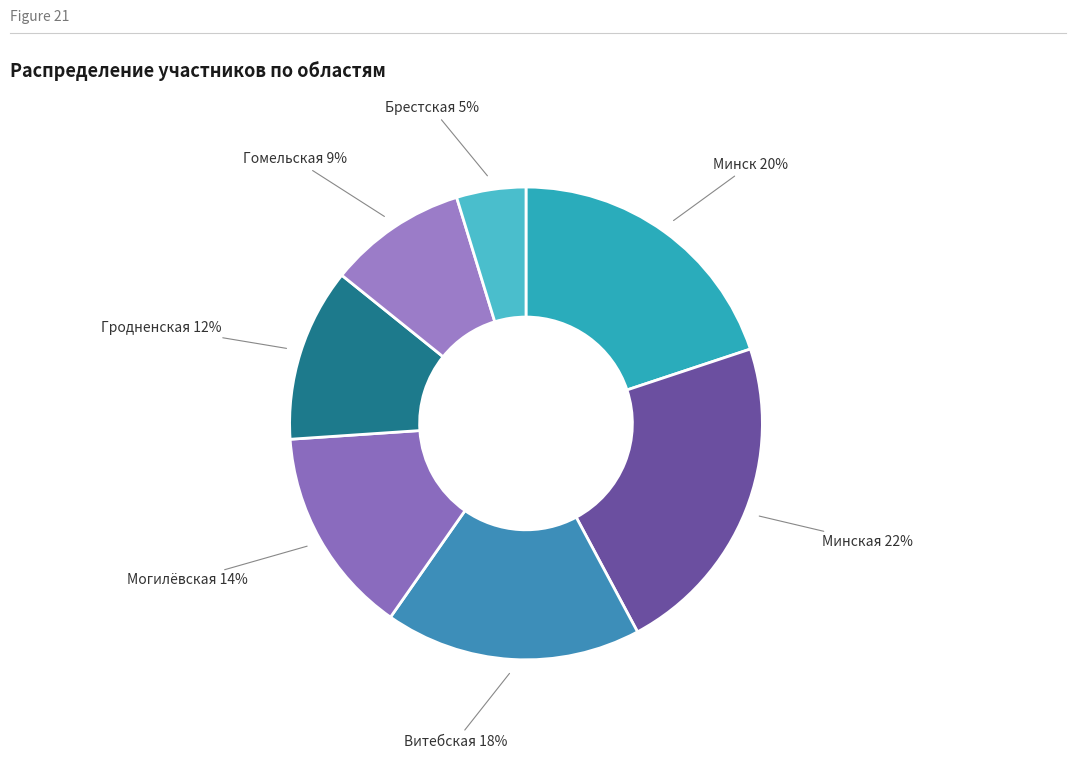

How many slices are in this pie chart?

7